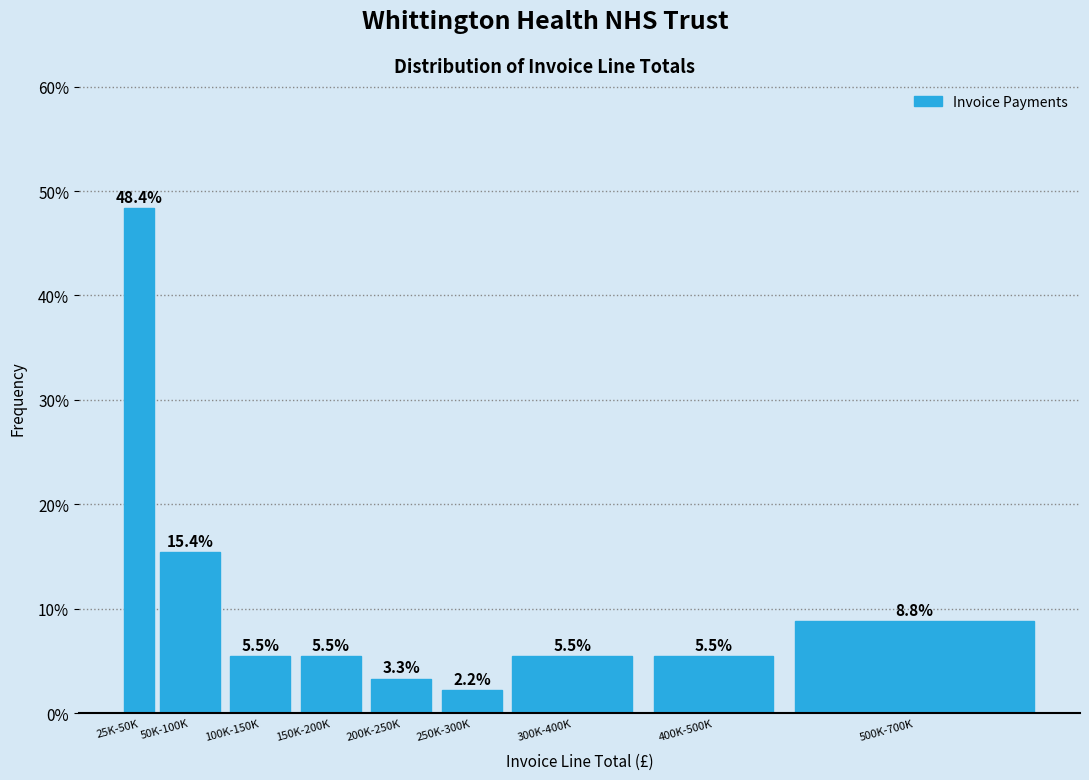

Reading left to right, list all the values displayed in this chart.

25K-50K=48.4	50K-100K=15.4	100K-150K=5.5	150K-200K=5.5	200K-250K=3.3	250K-300K=2.2	300K-400K=5.5	400K-500K=5.5	500K-700K=8.8